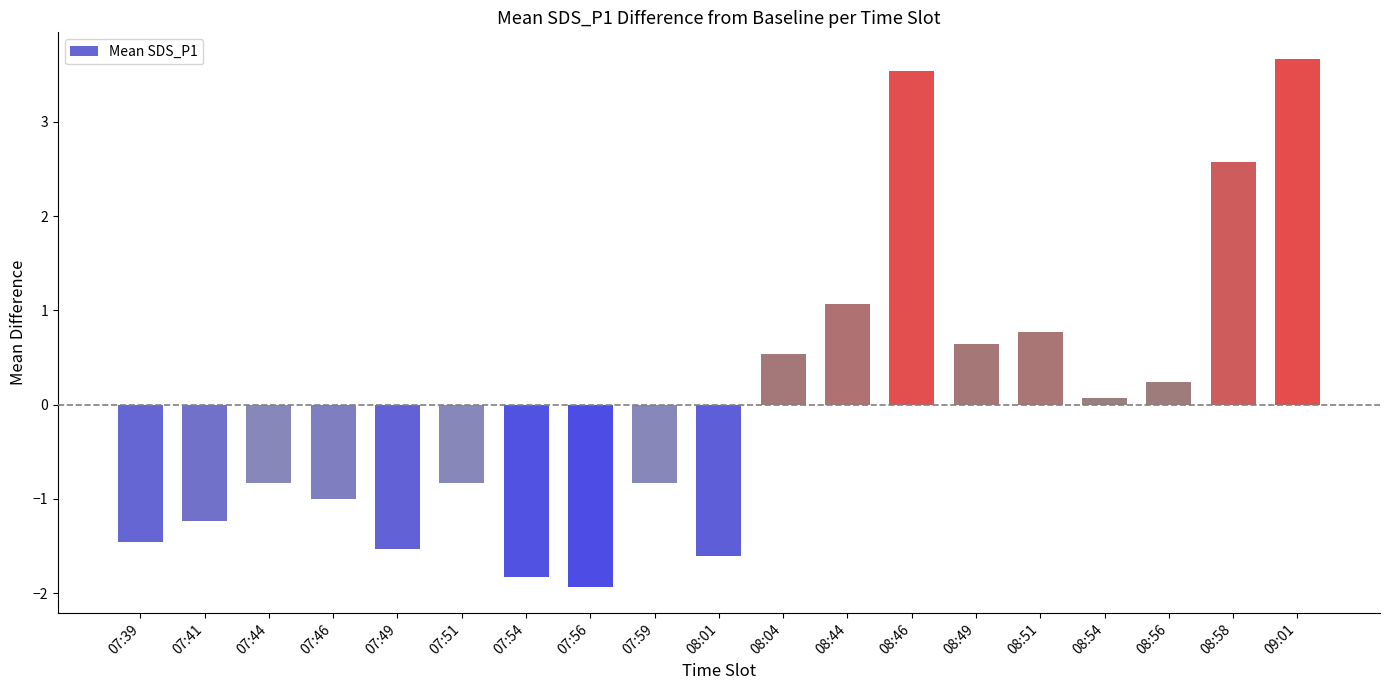

What is the difference between the maximum and minimum values?

5.6